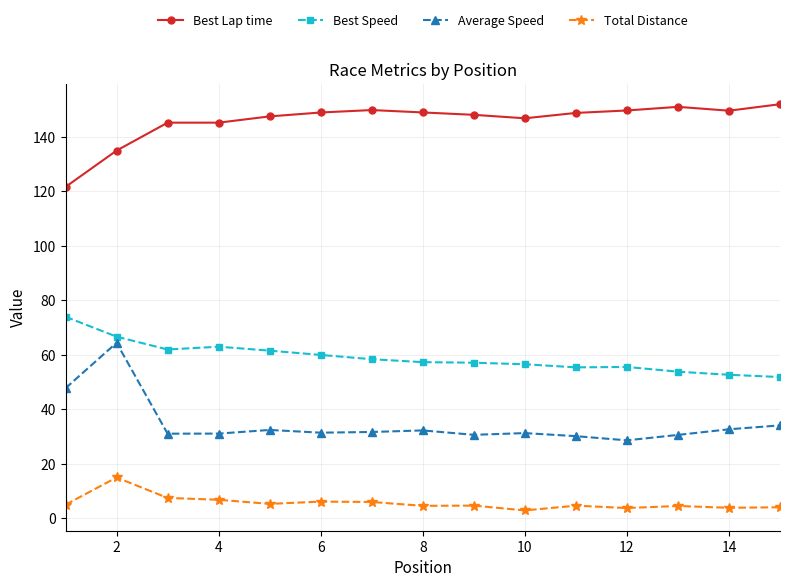

True or false: Total Distance has more than 2 interior local peaks.

True